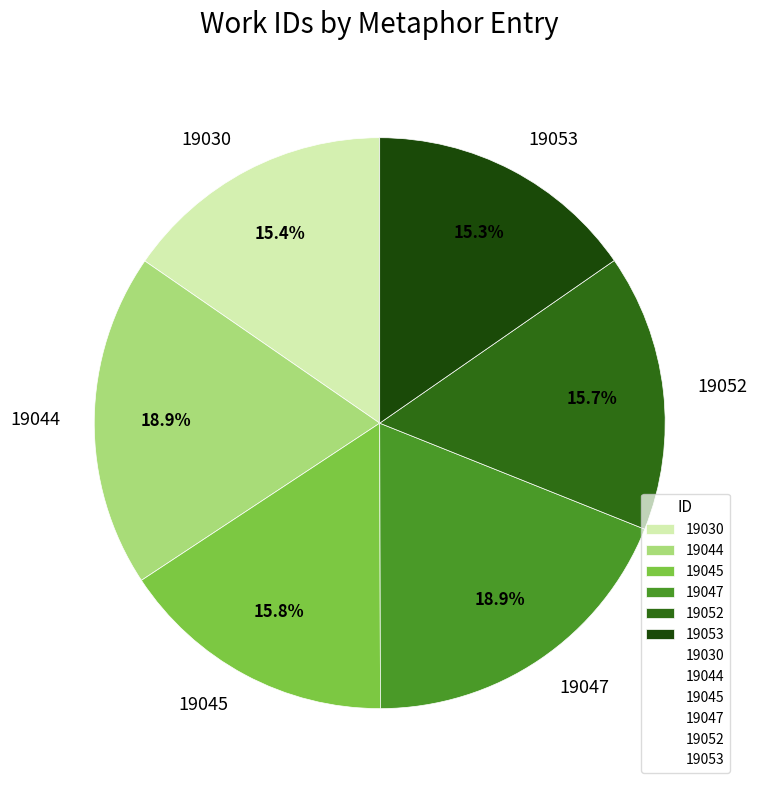

Approximately how many times larger is the value at 19047 compared to 19044?

1.0